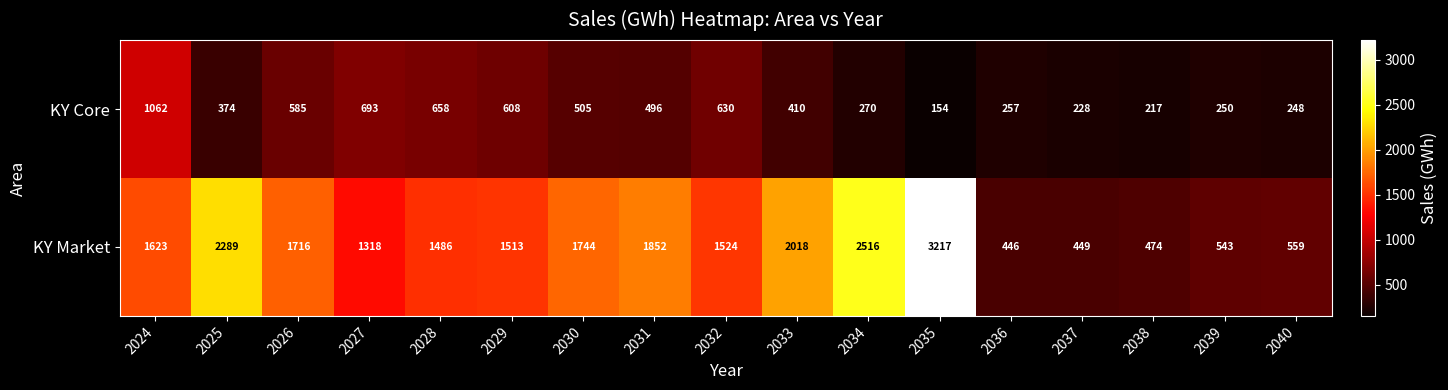

What is the average value of the KY Market series?

1487